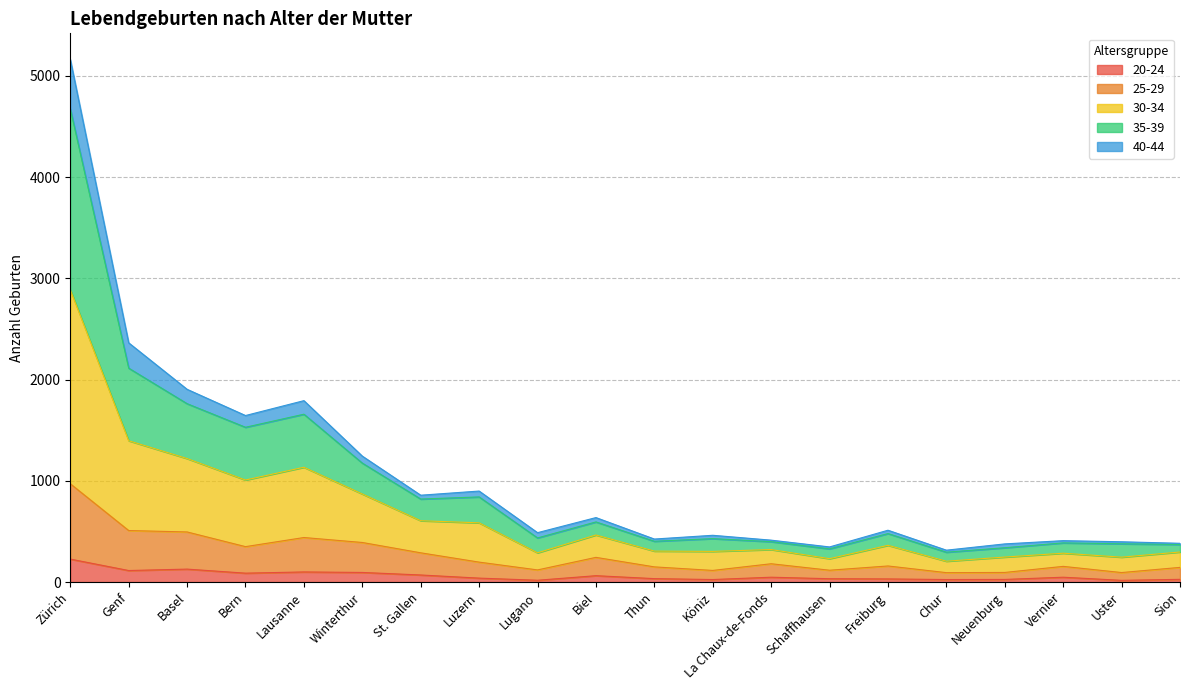

At which category is the sum across all series the highest?

Zürich